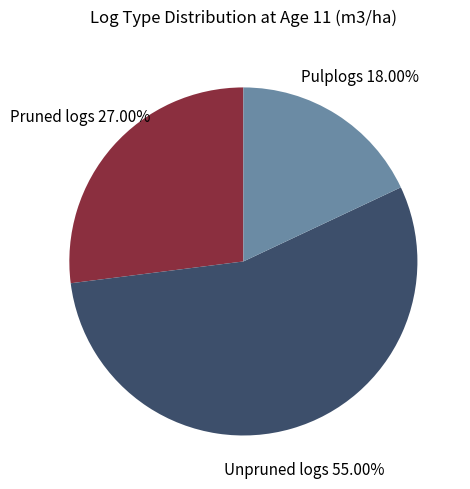

Is Unpruned logs the majority of the pie?

Yes